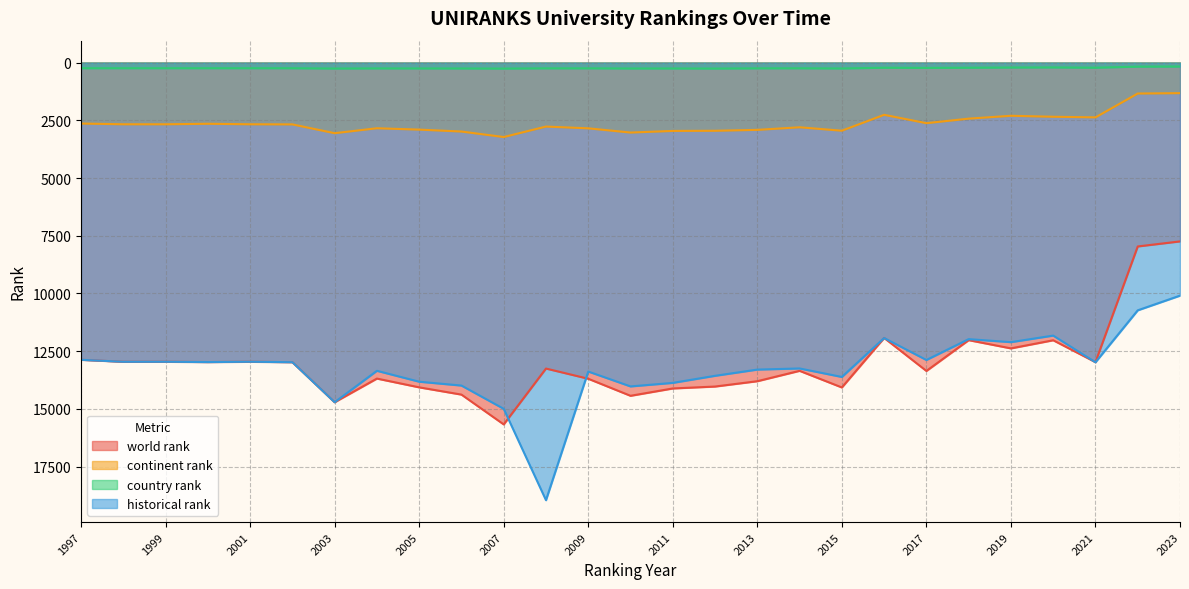

What is the difference between the maximum and minimum values in the historical rank series?

8857.5